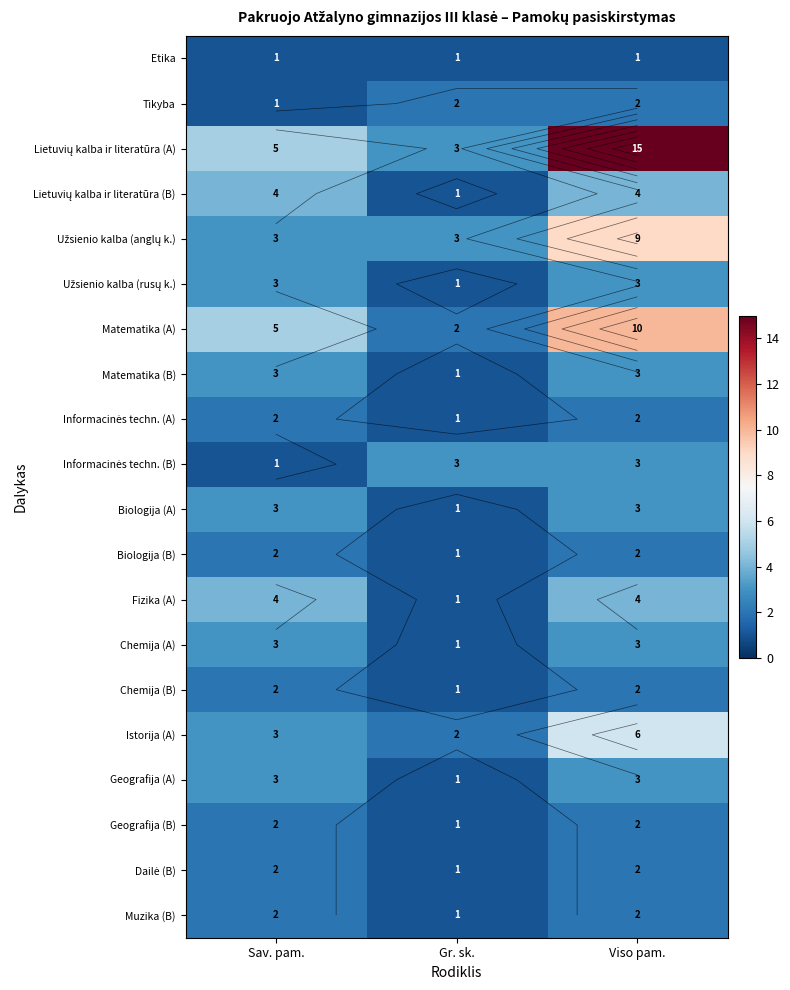

Read the Užsienio kalba (anglų k.) value at Gr. sk..

3